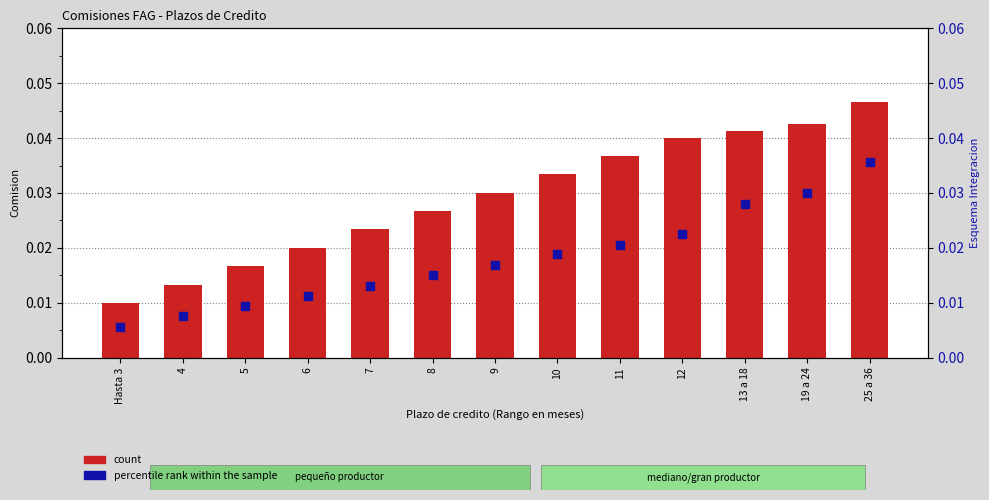

Which series contains the lowest Y value?

percentile rank within the sample